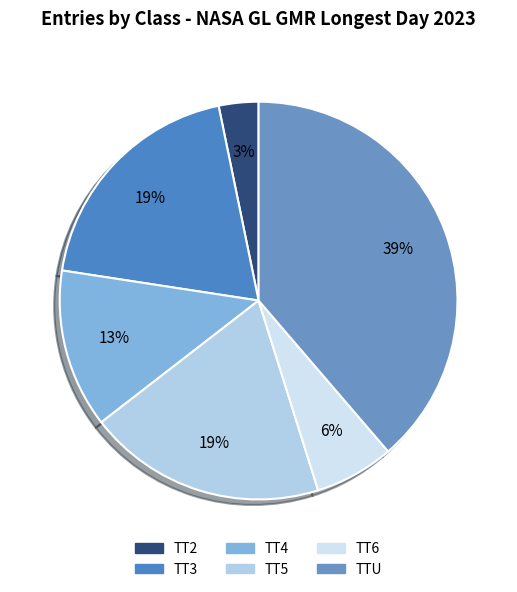

Which category has the biggest portion of the pie?

TTU